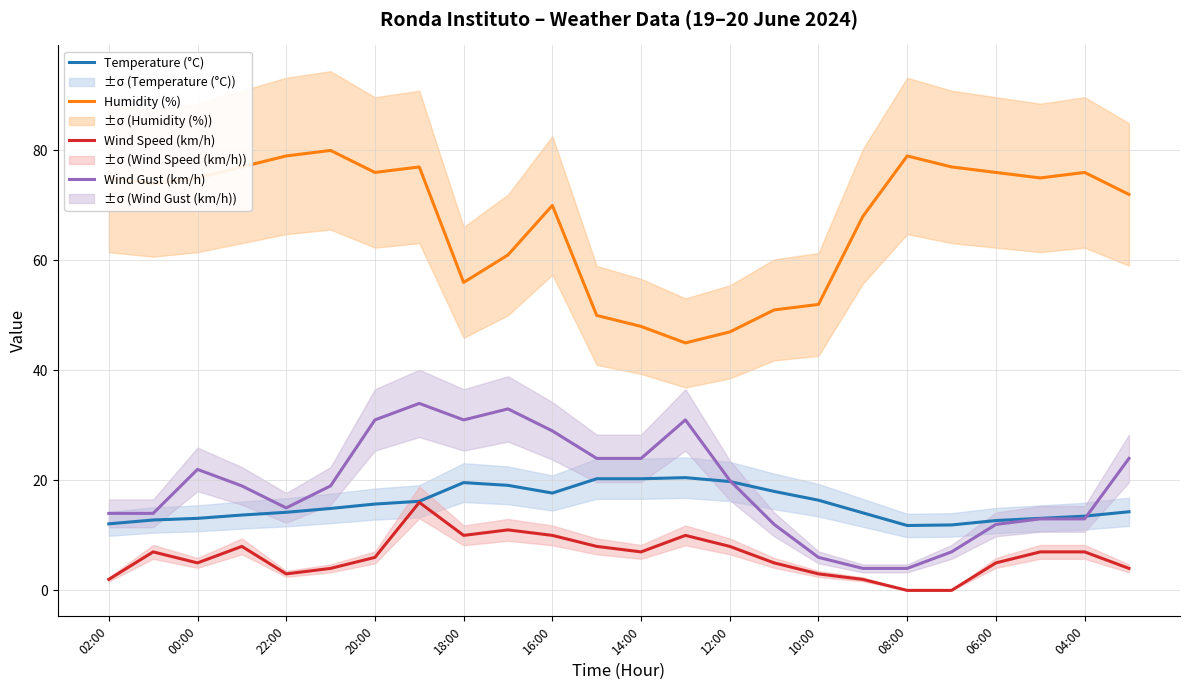

What is the total value across all series at 23?

114.3